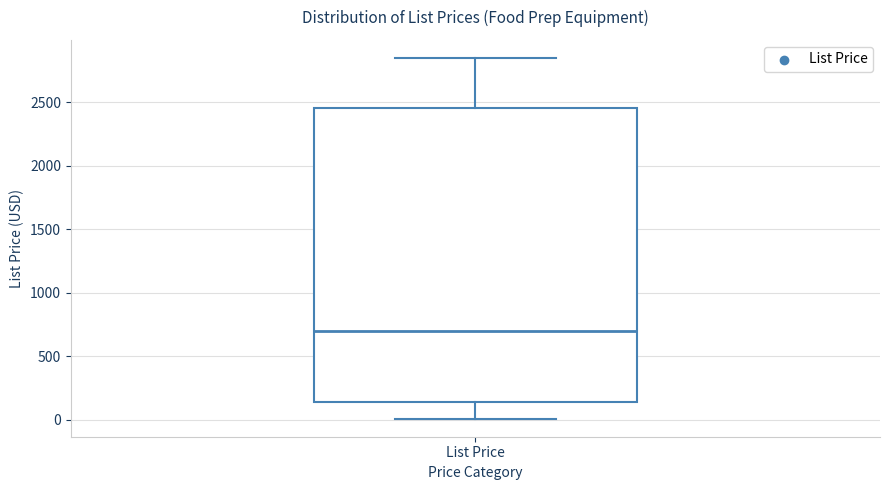

Where does the lower whisker of the box for List Price end on the y-axis? The values are not printed on the chart, so give them approximately, as read against the axis.

0